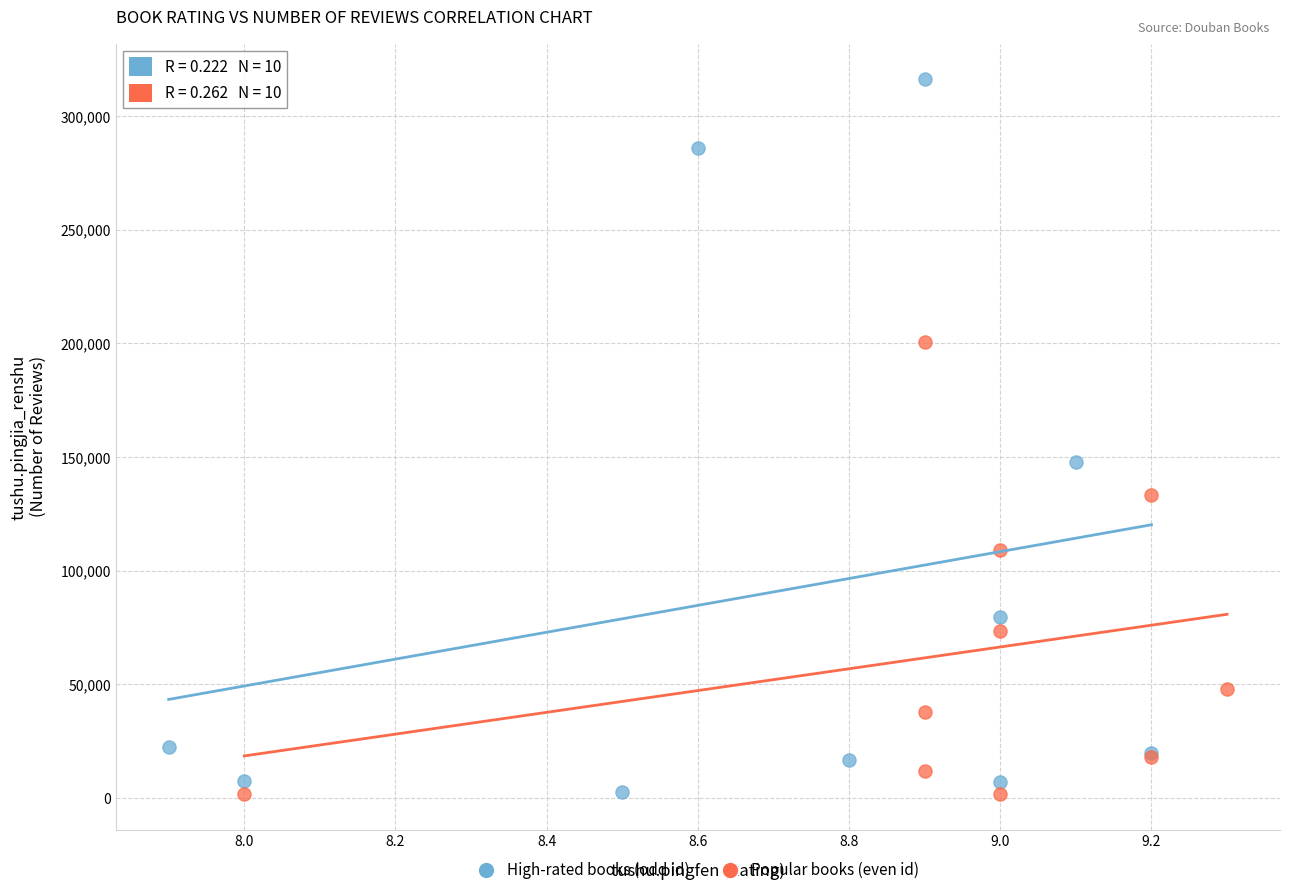

Which series has the widest spread of Y values?

High-rated books (odd id)